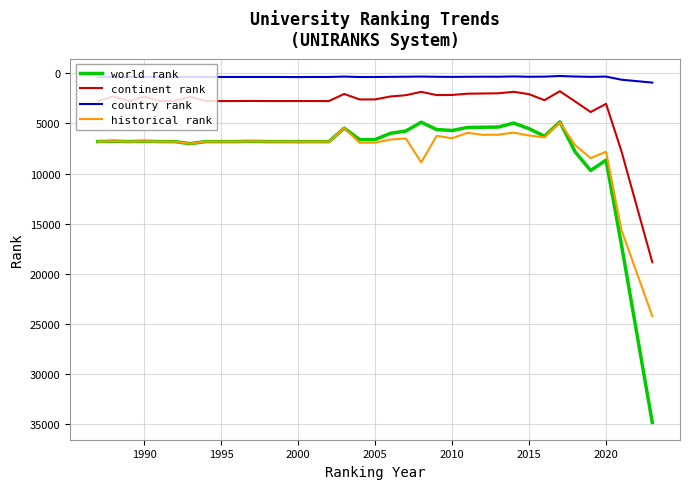

Which series has the widest spread of values?

world rank